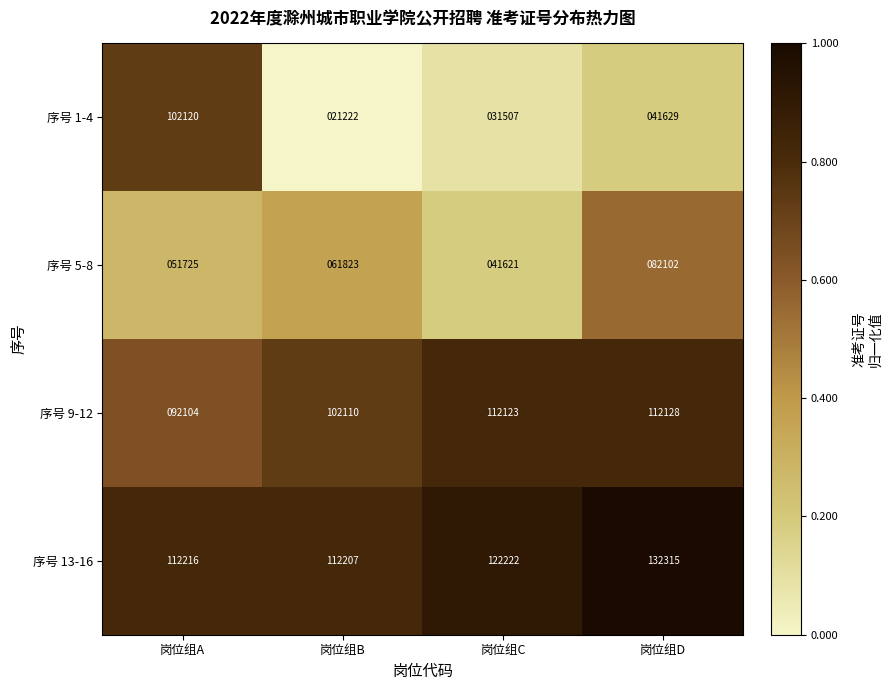

At how many categories does at least one series exceed 73722?

4